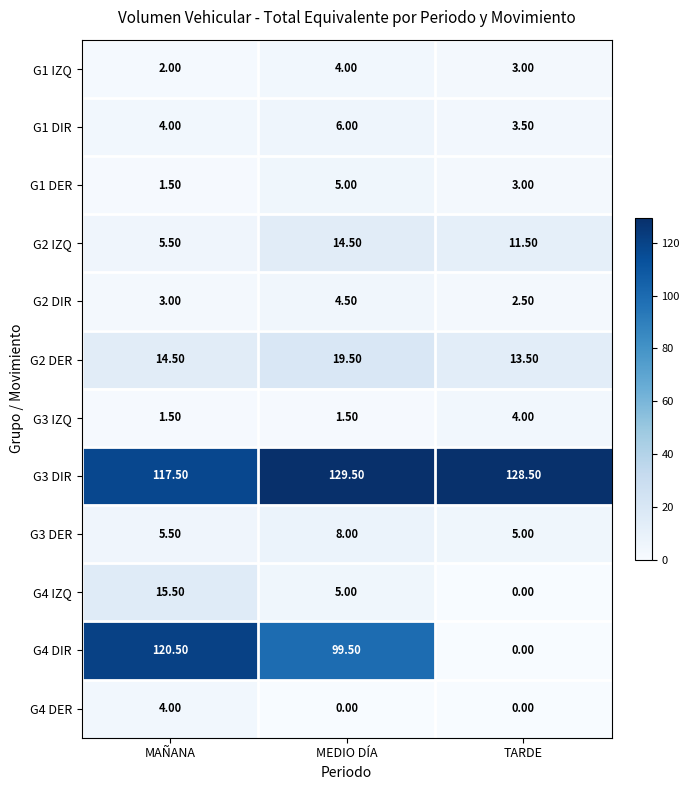

What is the sum of the G3 DER values at TARDE and MAÑANA?

10.5